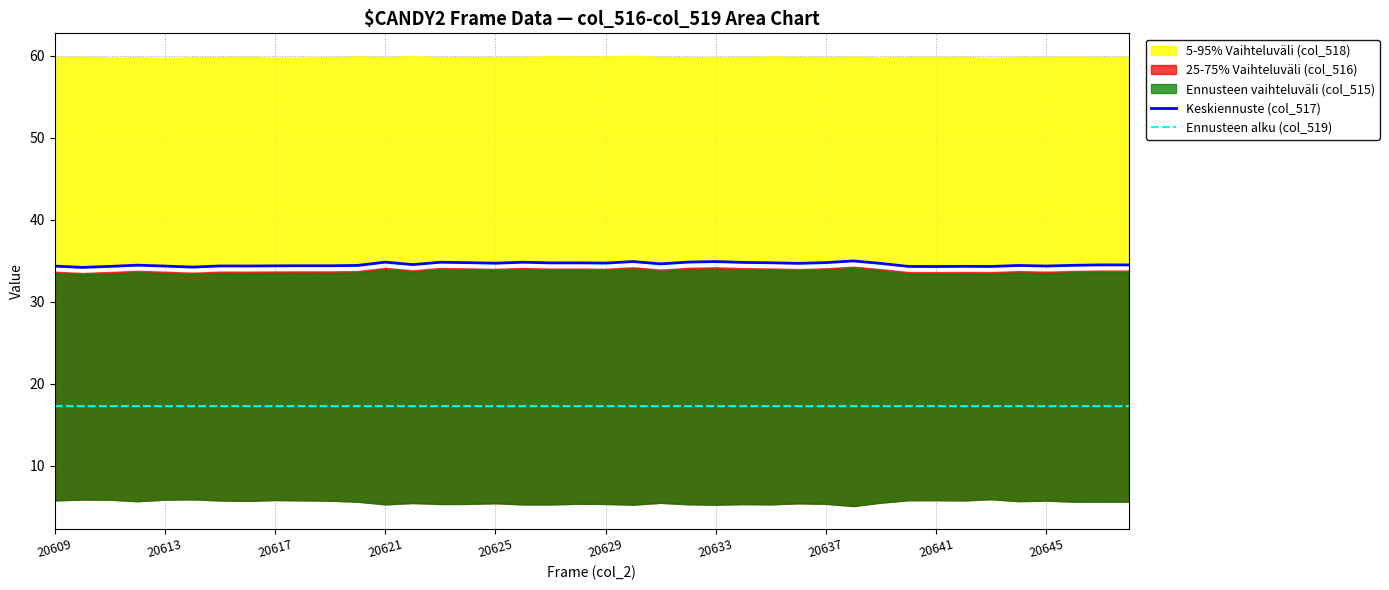

What is the difference between the highest and lowest values at 19?

17.5